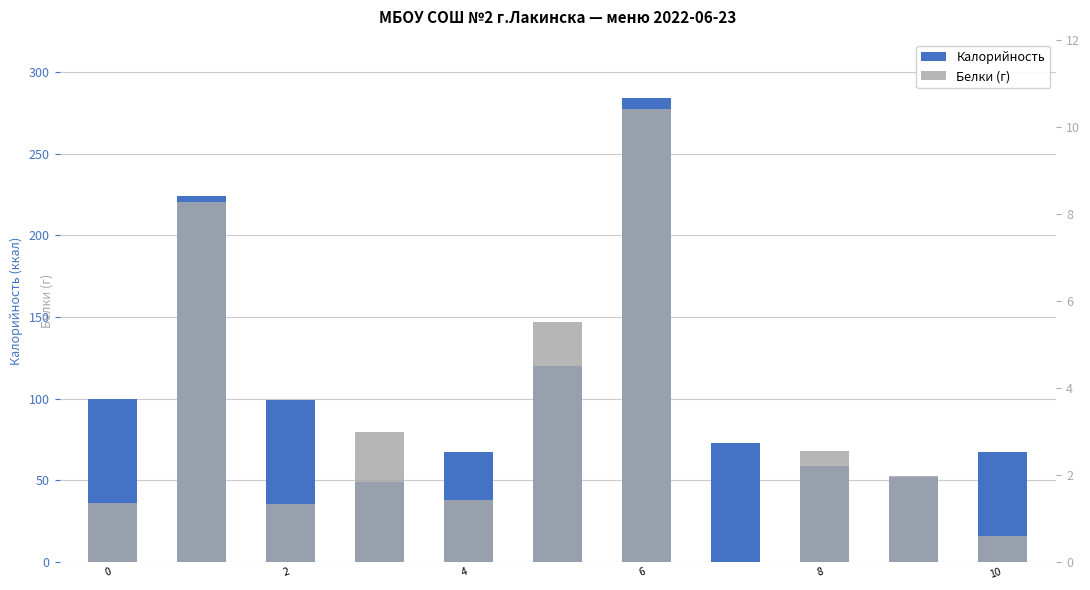

Which series changed the most between 8 and 9?

Калорийность